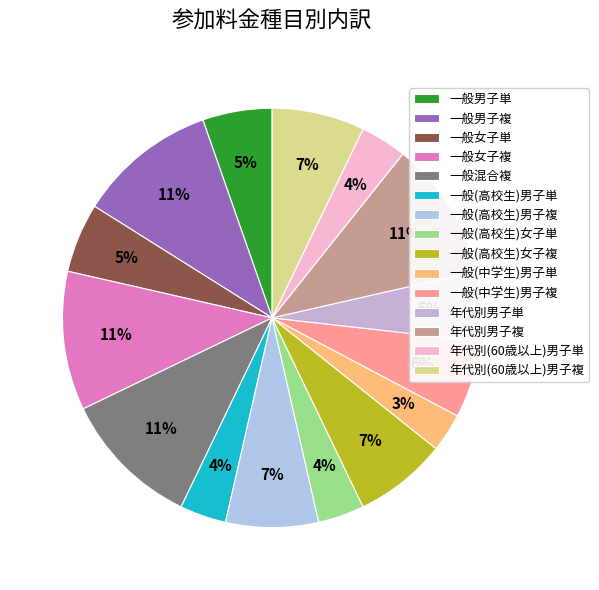

To the nearest percent, what is the difference between the largest and smallest slice percentages?

8%